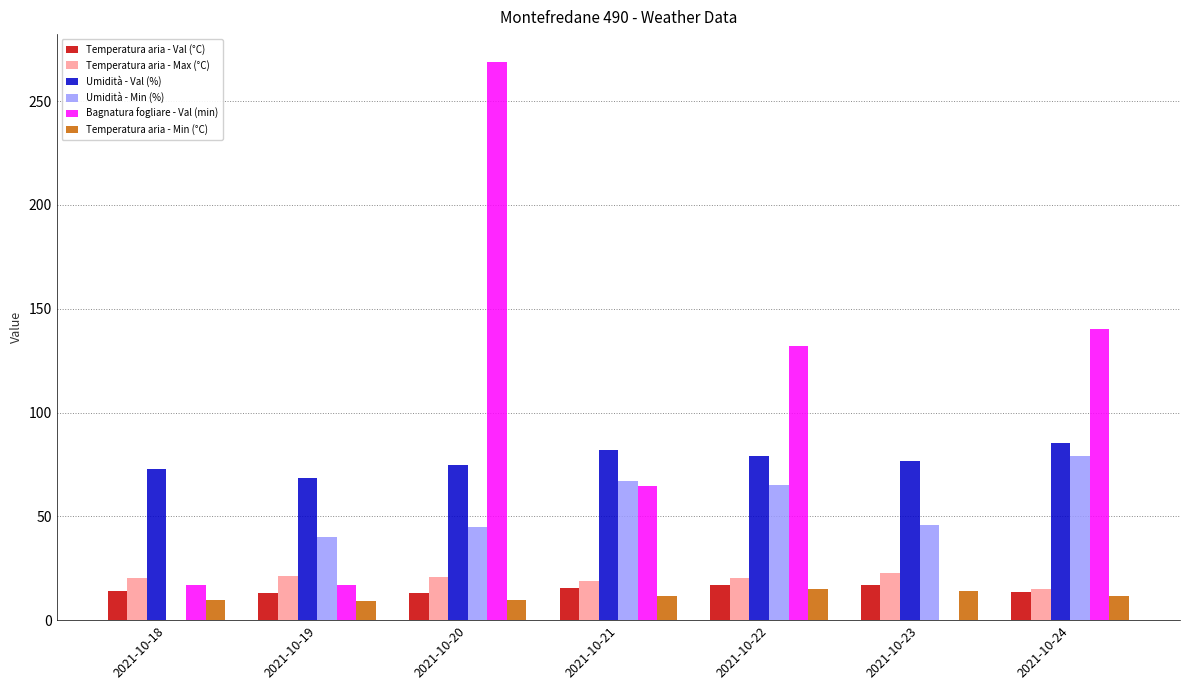

Between 2021-10-20 and 2021-10-21, which series saw the biggest shift?

Bagnatura fogliare - Val (min)